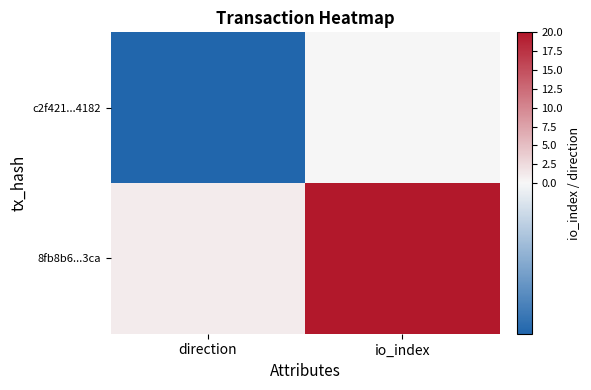

Between direction and io_index, which is larger?

io_index